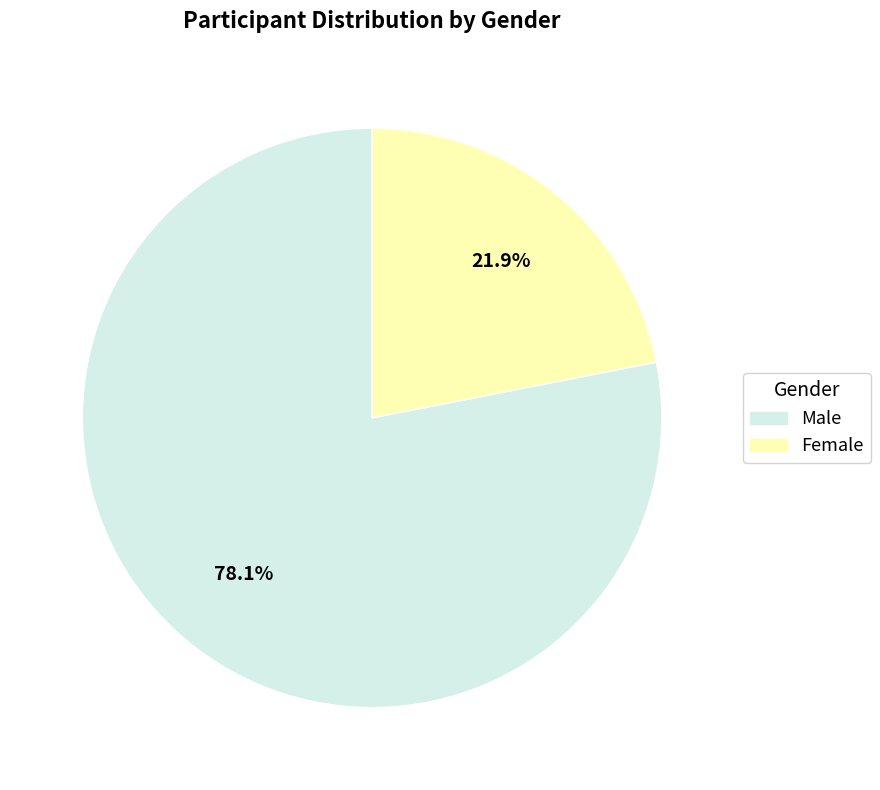

How many slices are in this pie chart?

2